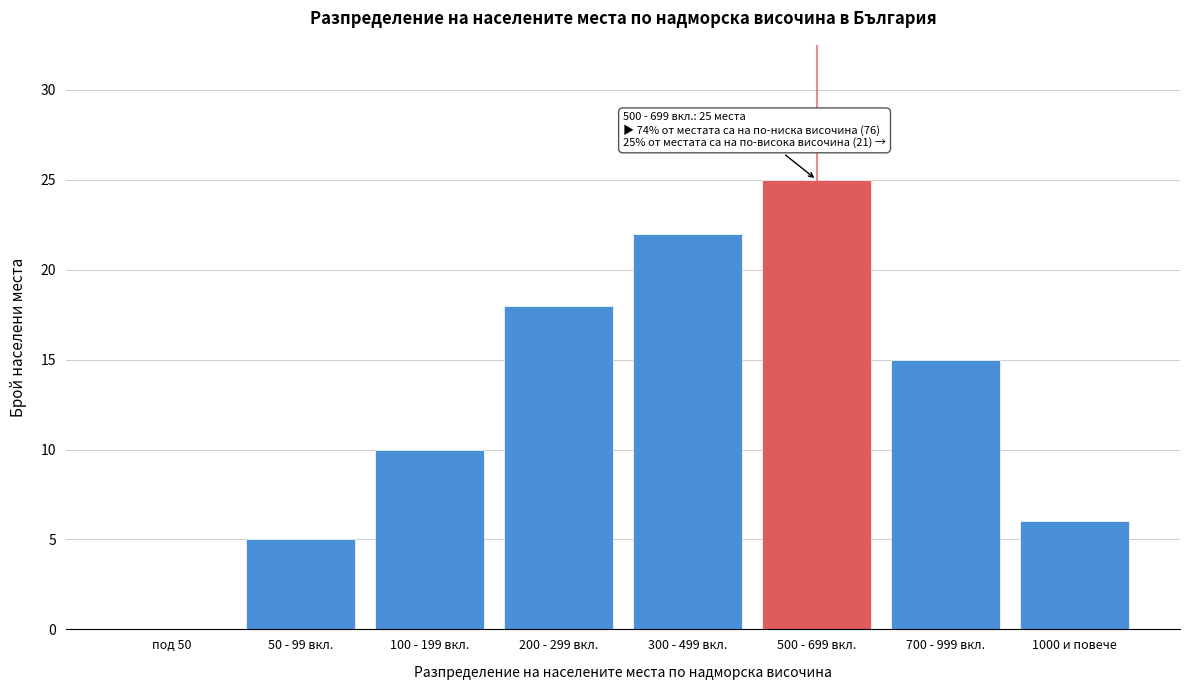

What is the approximate value at 1000 и повече?

6